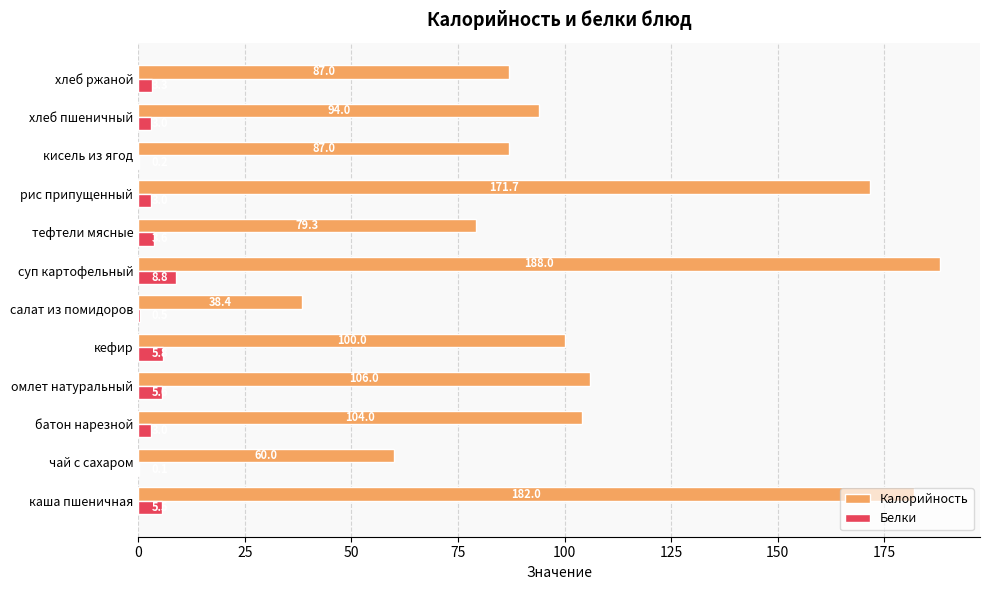

Count the number of categories in the chart.

12